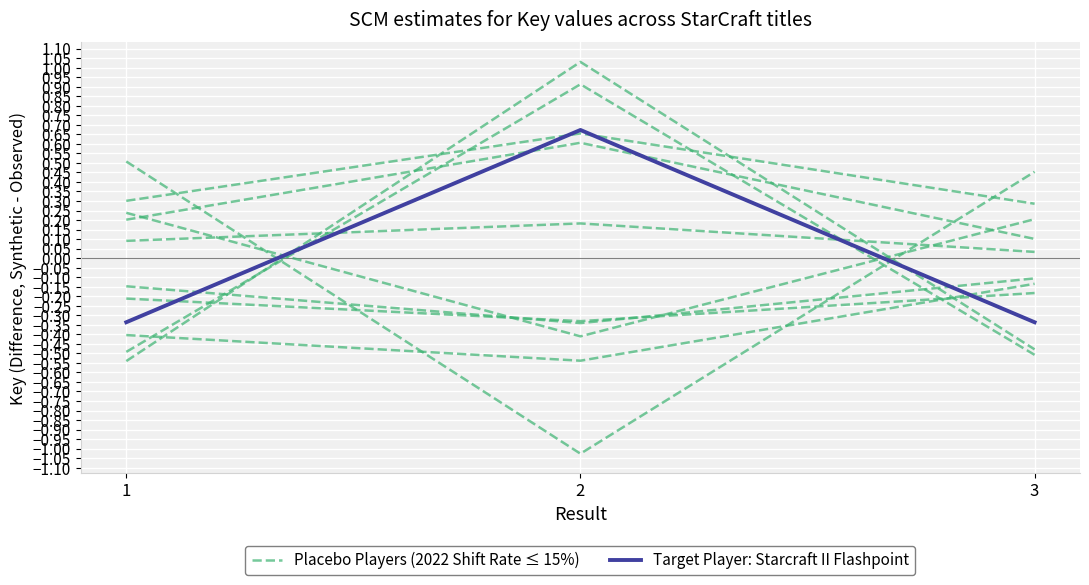

How many Target Player: Starcraft II Flashpoint values are between 0 and 1?

1